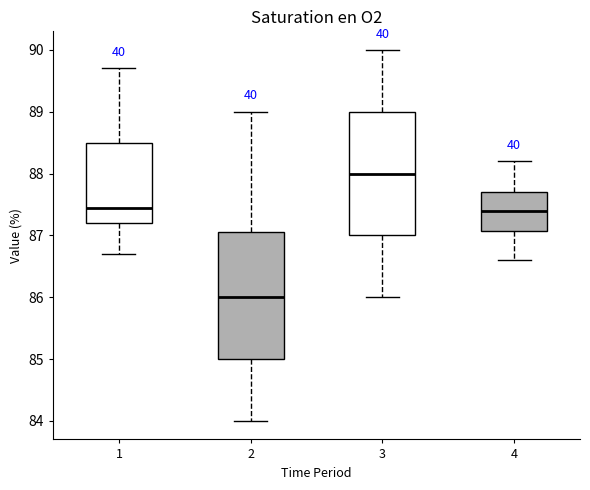

Which box has the lowest median line?

2